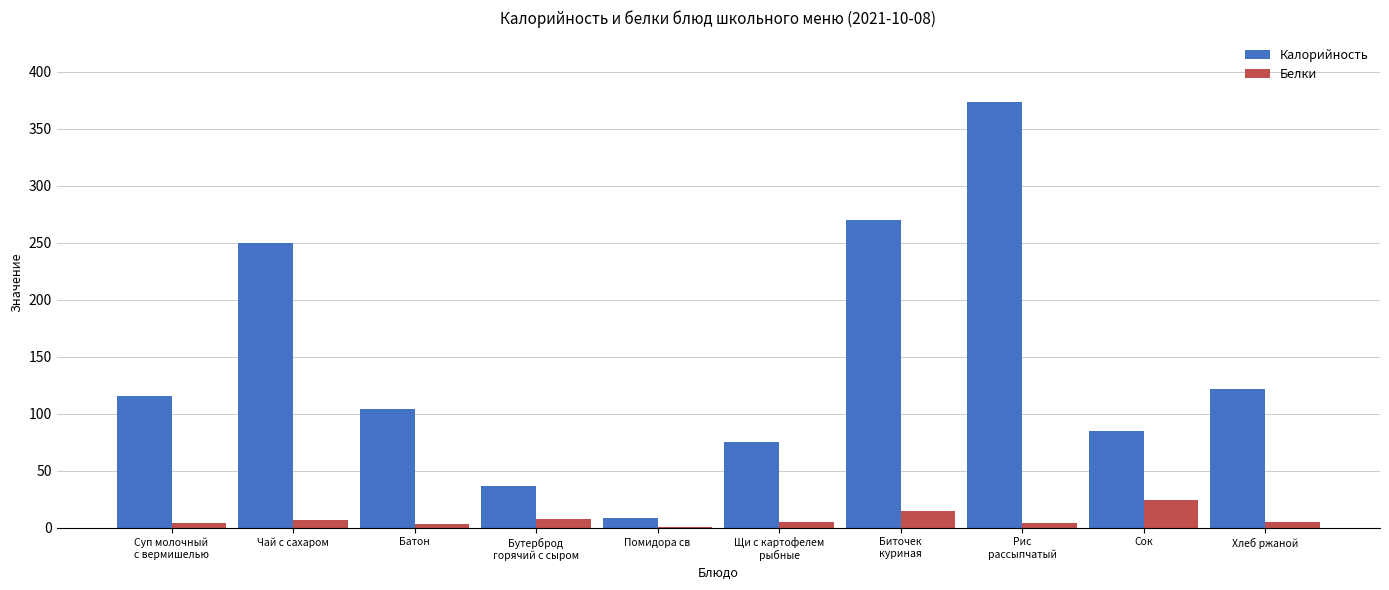

Is it true that Калорийность equals 8.4 at Помидора св?

True